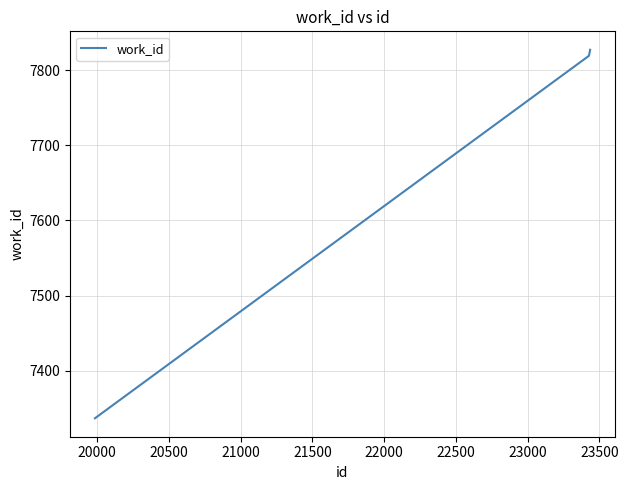

What is the smallest value displayed?

7337